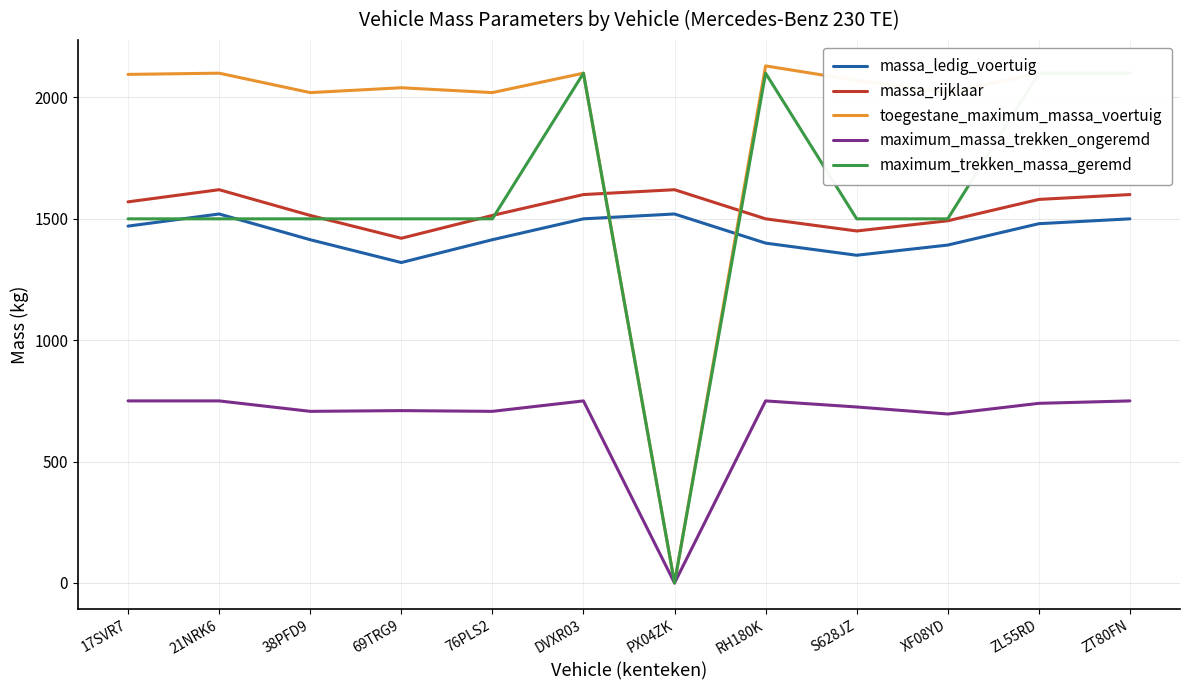

What is the label of the 6th point from the left?

DVXR03